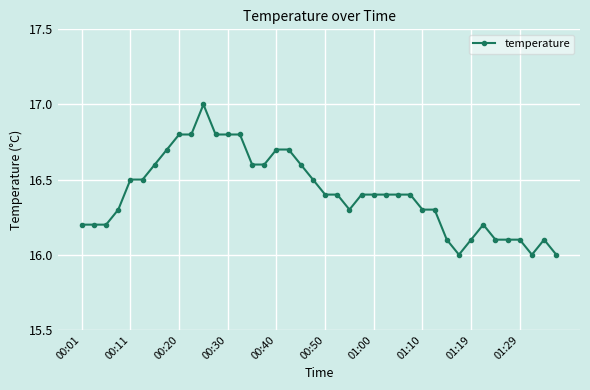

What is the difference between the maximum and second lowest values?

1.0